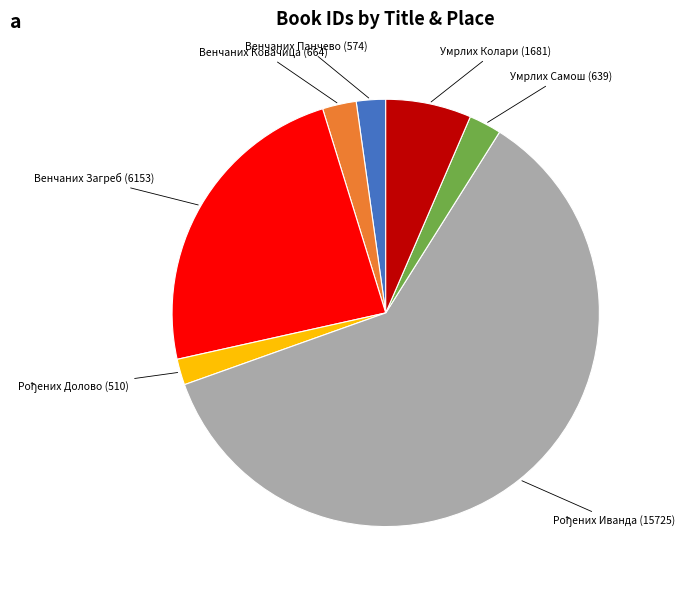

Is there a majority slice in this chart?

Yes